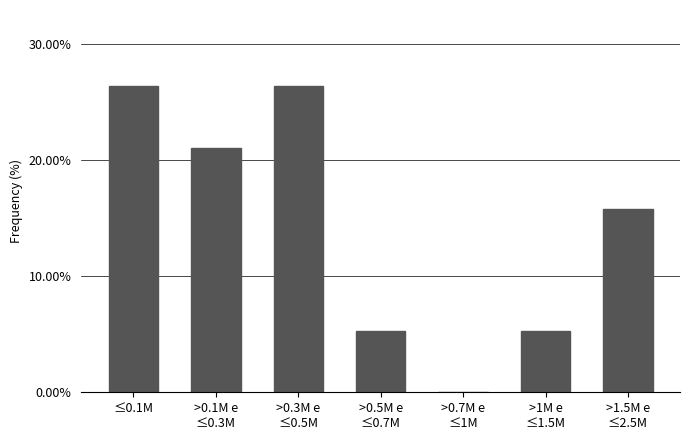

What is the greatest value displayed?

26.3